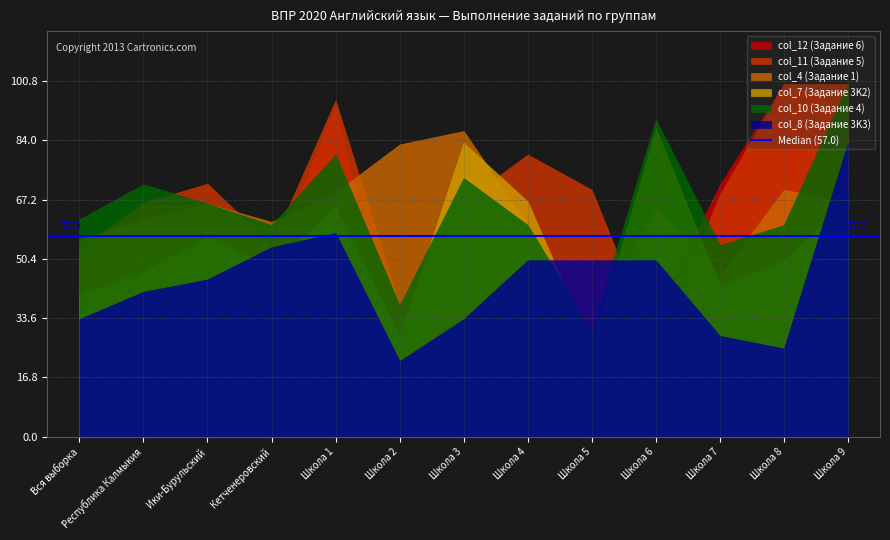

What is the total value across all series at Школа 3?

410.0